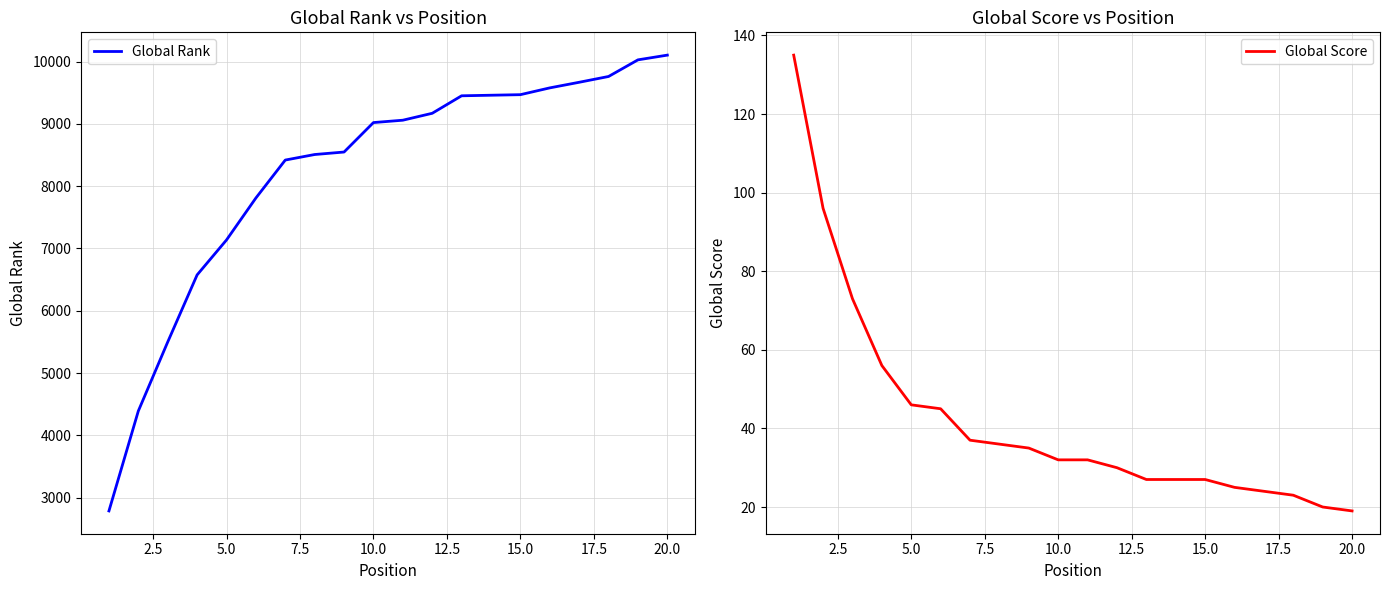

True or false: Global Rank has more than 2 points higher than both neighbors.

False